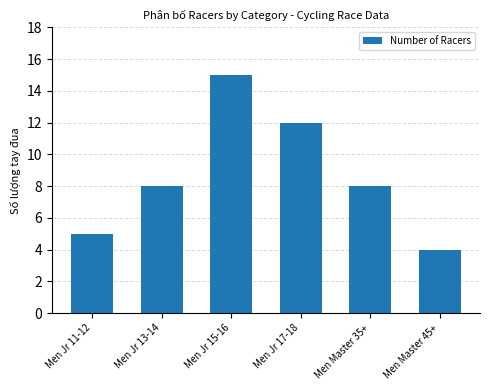

How many data points does each series have?

6